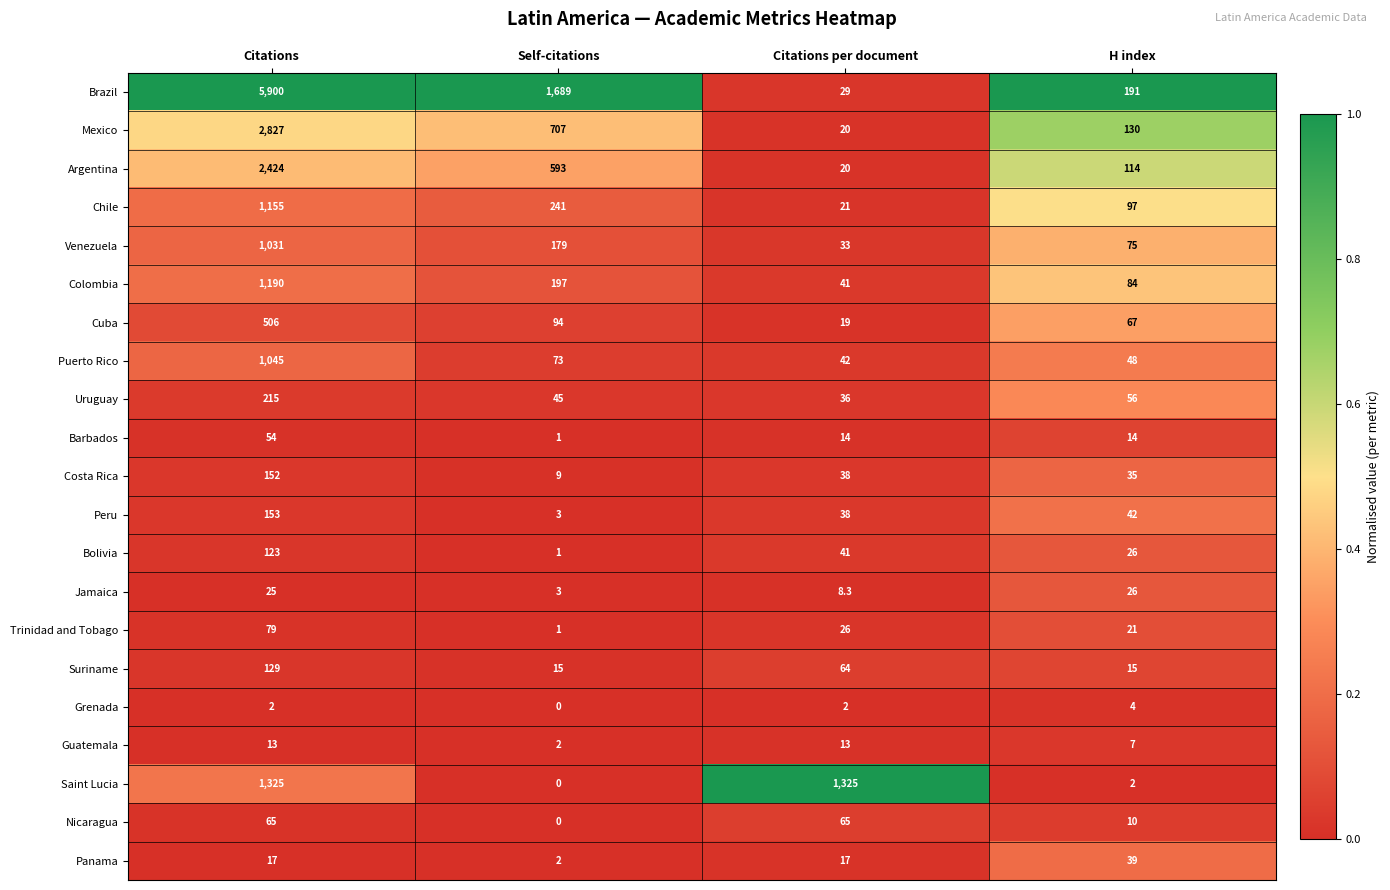

How many data points does each series have?

4